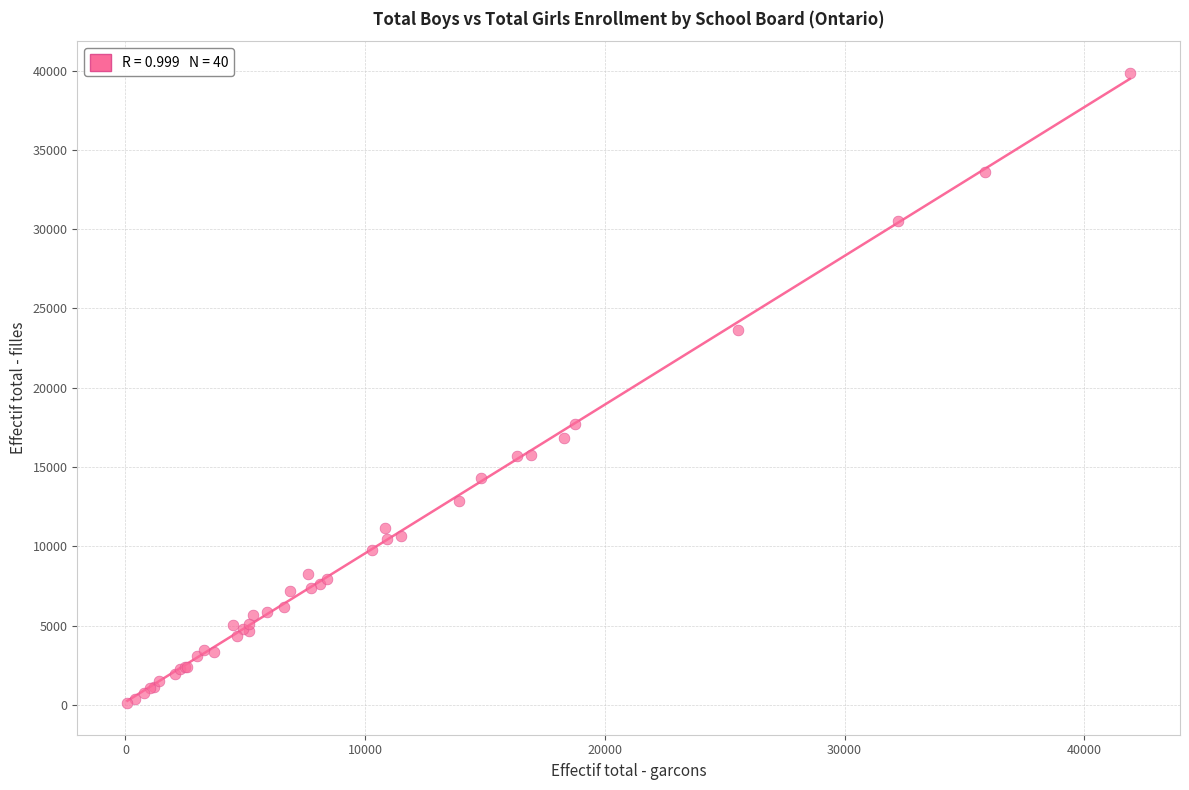

What Y value in the scatter plot is closest to 19985?

17710